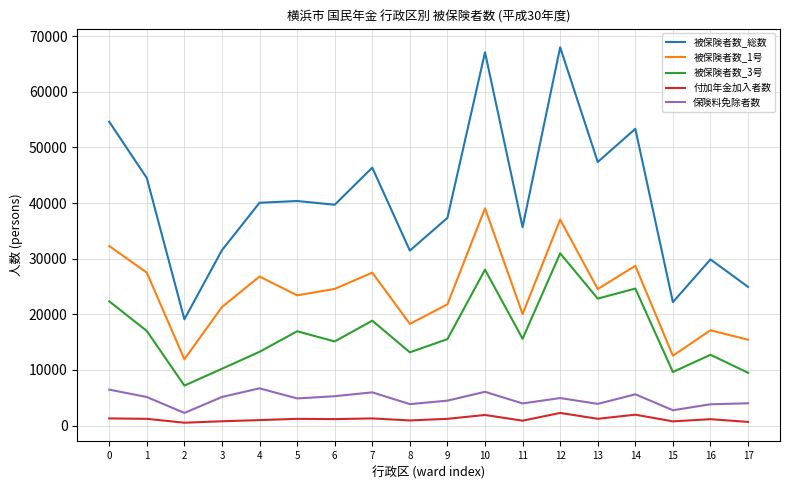

What is the difference between the maximum and minimum values in the 被保険者数_総数 series?

48894